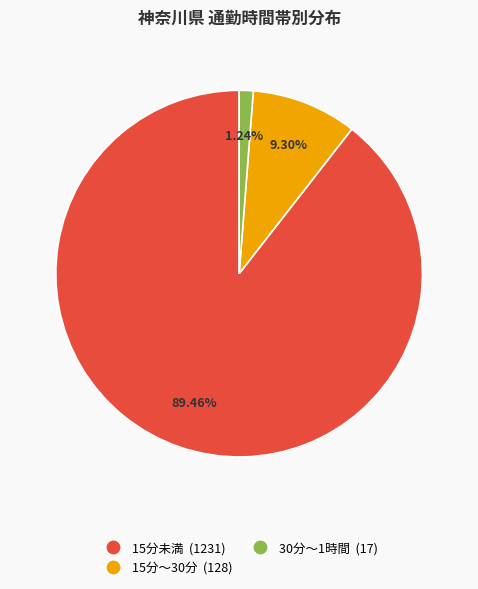

Combined, do 30分～1時間 (17) and 15分未満 (1231) account for over 50%?

Yes